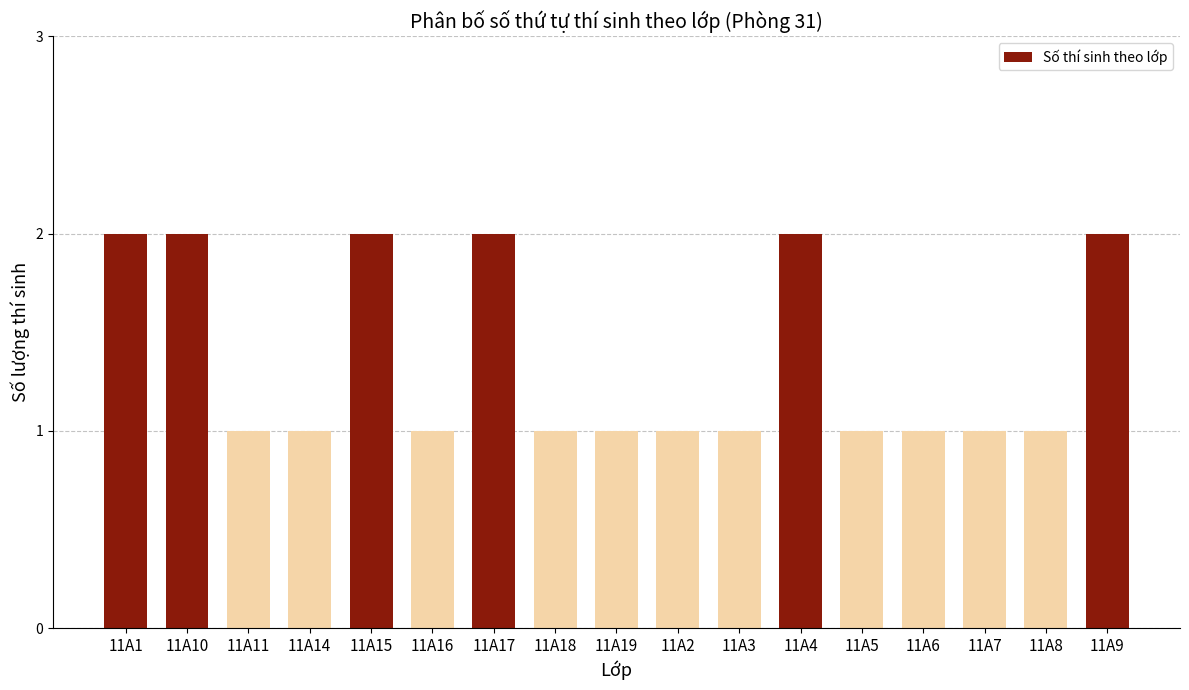

Reading left to right, extract all data points from this chart.

11A1=2	11A10=2	11A11=1	11A14=1	11A15=2	11A16=1	11A17=2	11A18=1	11A19=1	11A2=1	11A3=1	11A4=2	11A5=1	11A6=1	11A7=1	11A8=1	11A9=2